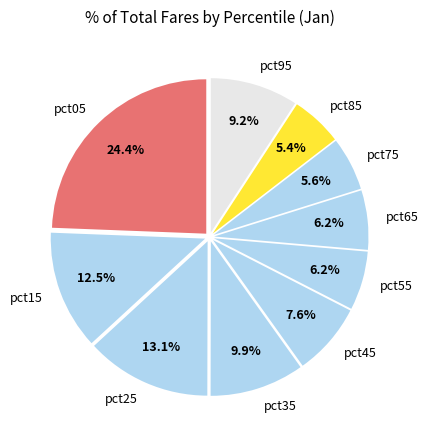

Which category has the biggest portion of the pie?

pct05